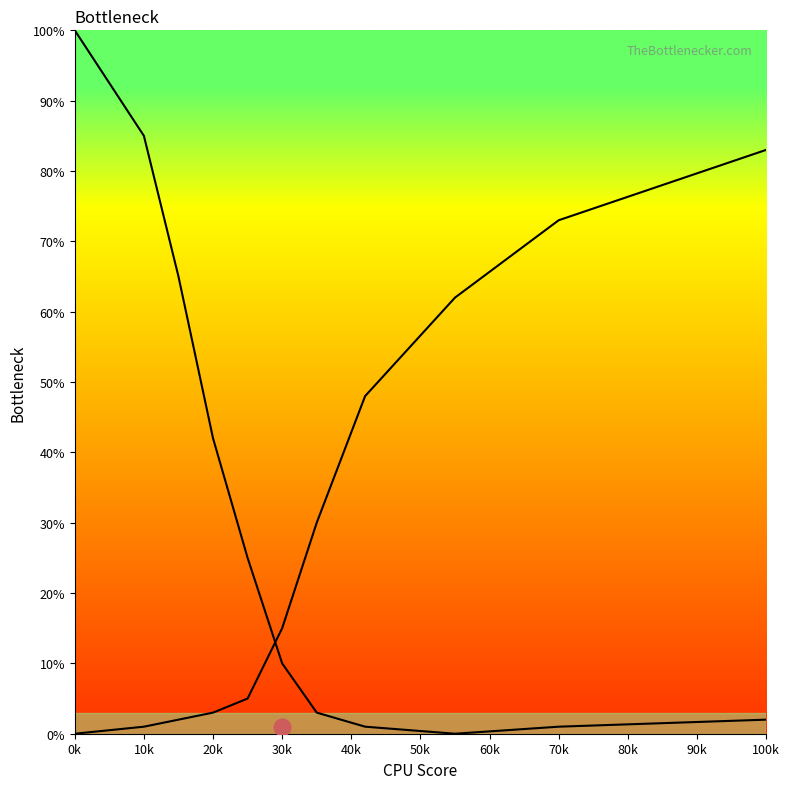

Rank the categories by Left Curve value from highest to lowest.

0k, 10k, 20k, 30k, 40k, 50k, 60k, 100k, 70k, 90k, 80k